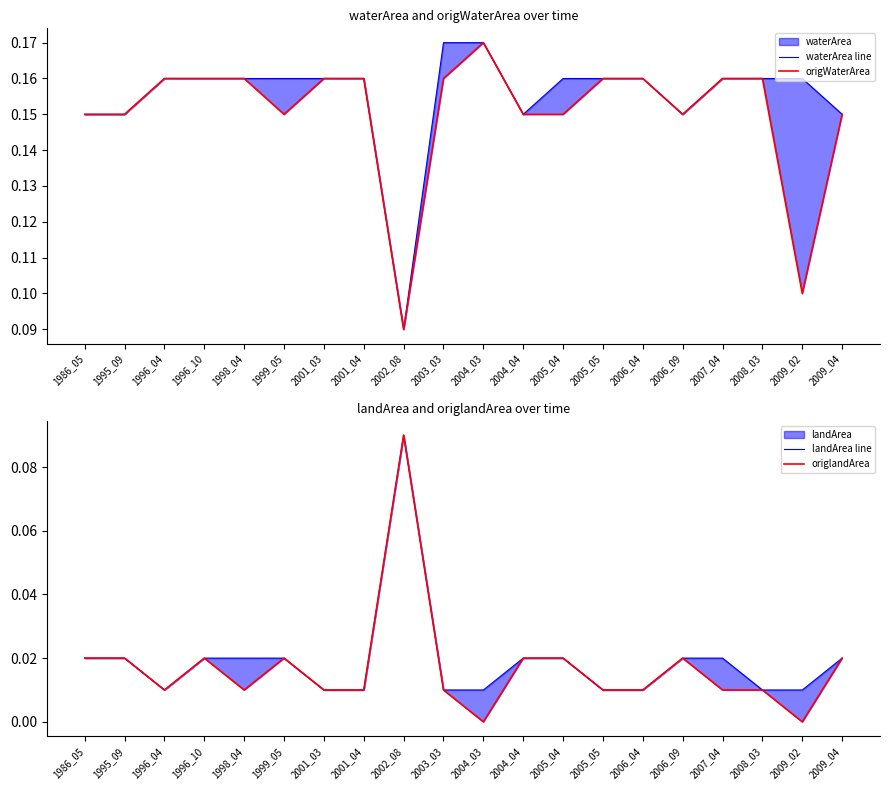

At how many categories does at least one series exceed 0?

20